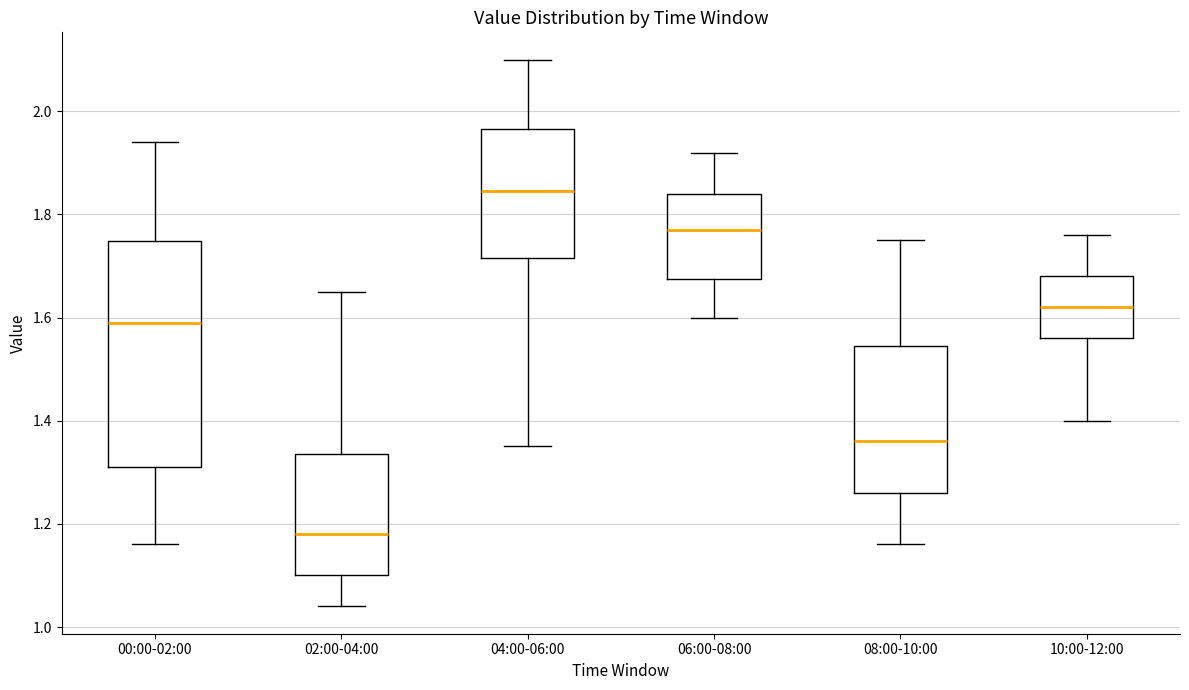

Which box is the tallest, from its lower edge to its upper edge?

00:00-02:00